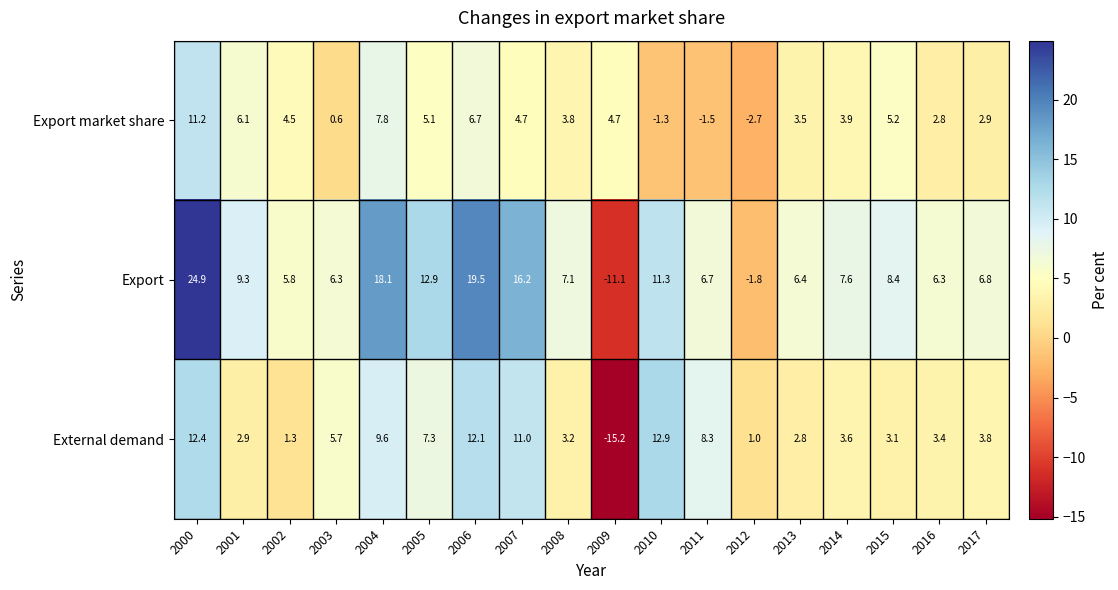

True or false: Export market share has a value of -2.7 at 2012.

True